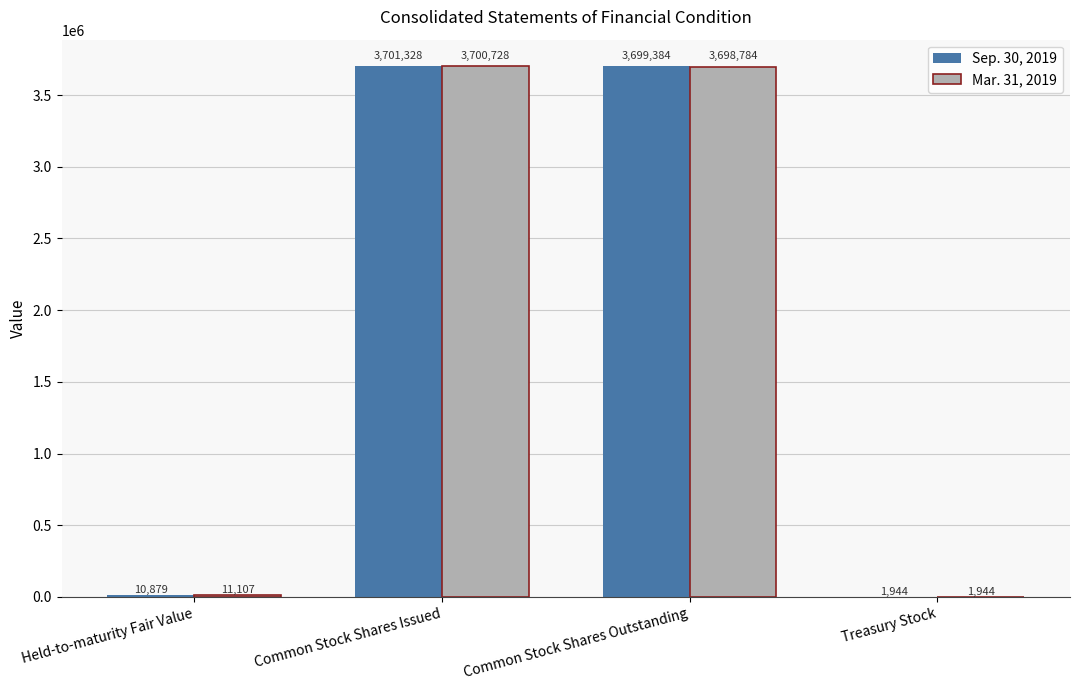

What is the highest value of the Sep. 30, 2019 series?

3701328